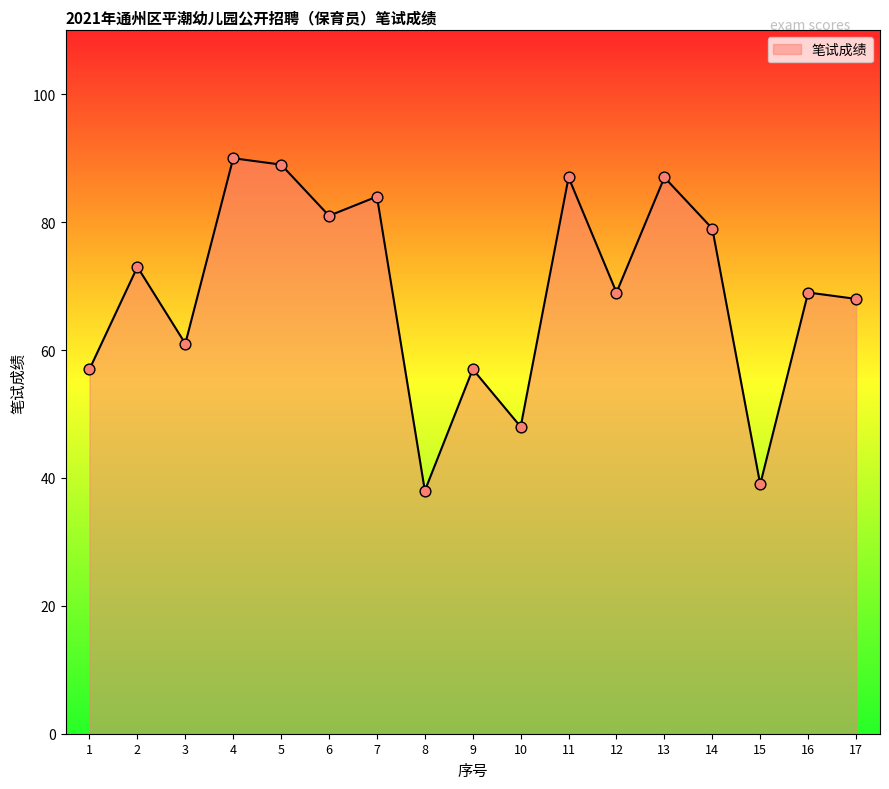

What is the change in value from 11 to 12?

-18